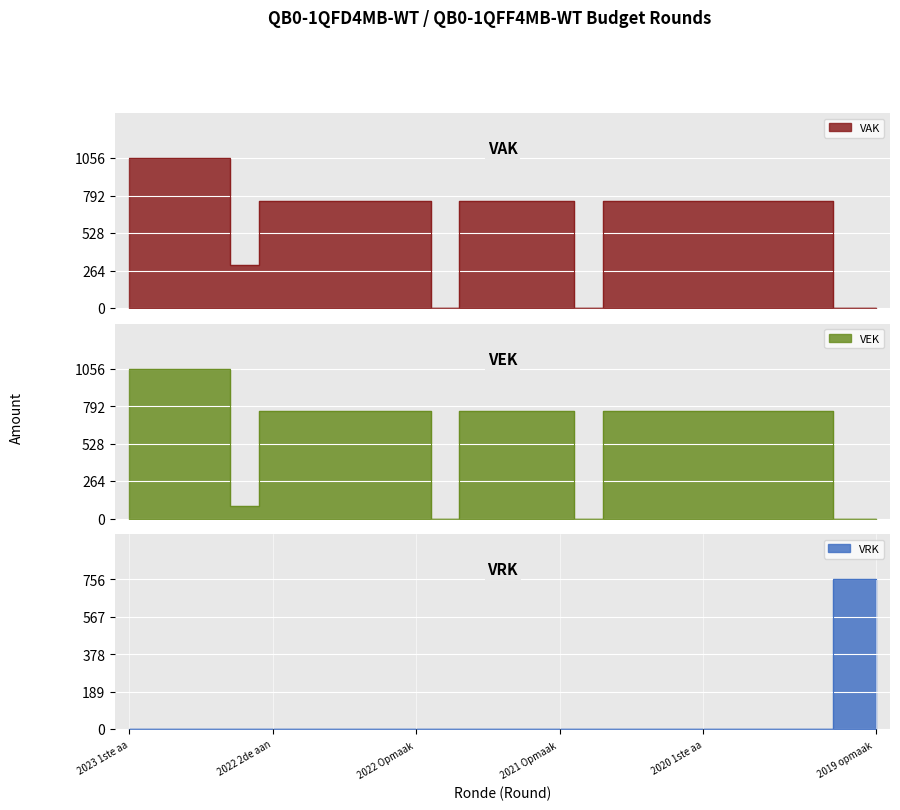

True or false: VAK has a value of 1161 at 2020 Opmaak - ontwerp.

False